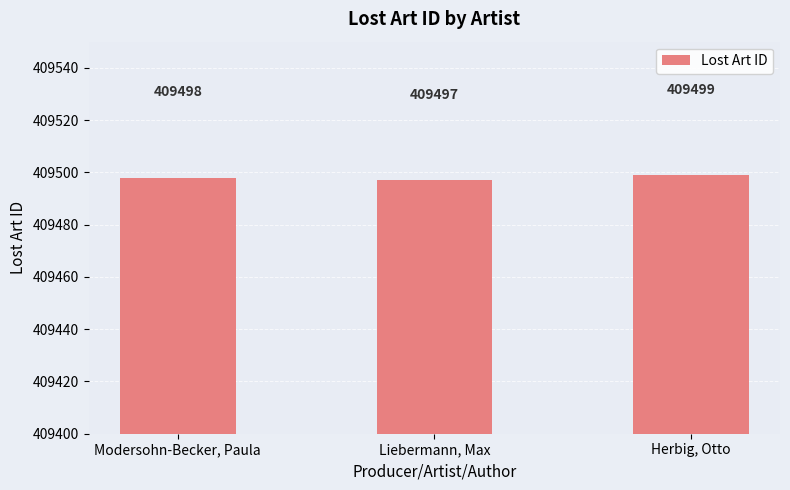

At which label is the value closest to 409498?

Modersohn-Becker, Paula